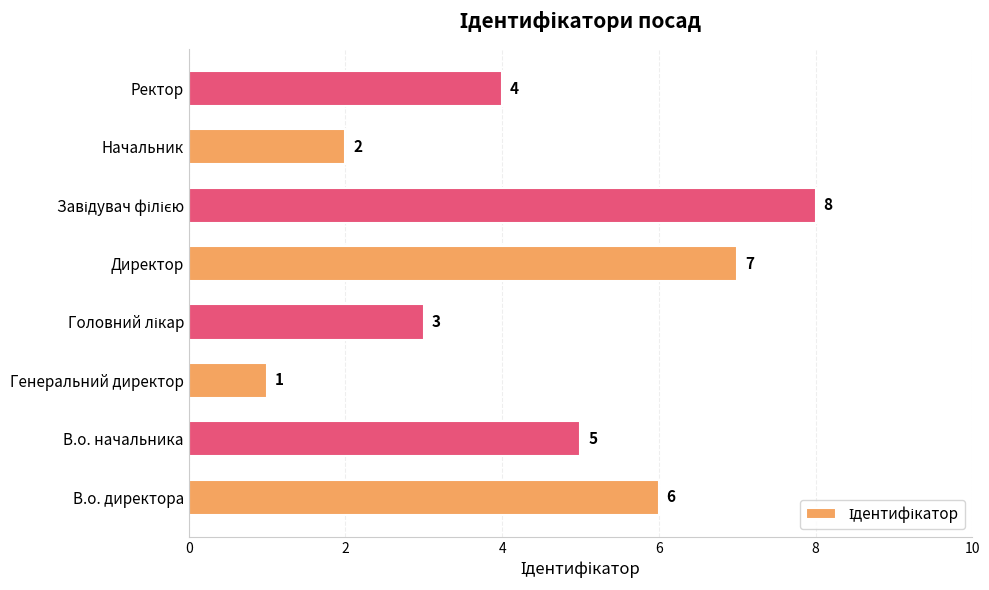

Reading bottom to top, transcribe all the data shown in this chart.

6	5	1	3	7	8	2	4